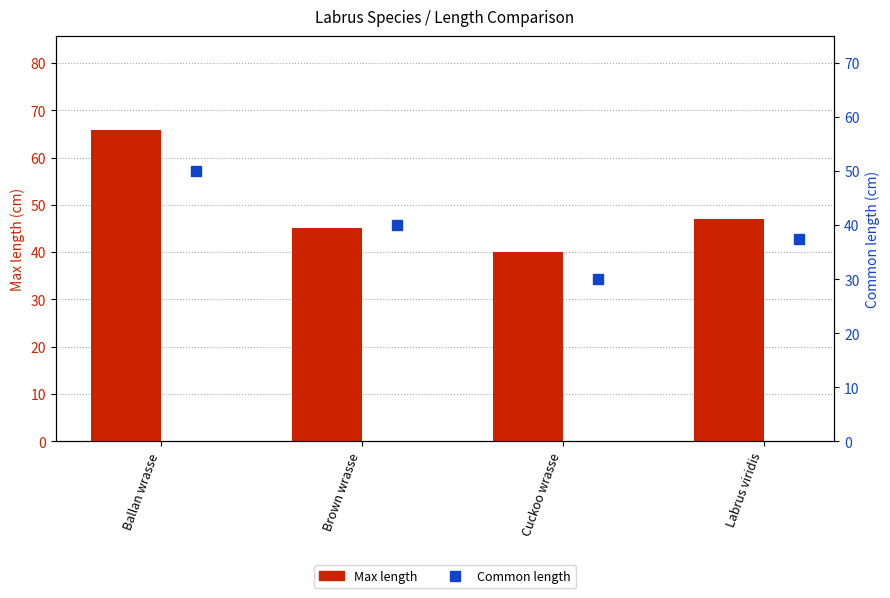

Which series has the widest spread of values?

Max length